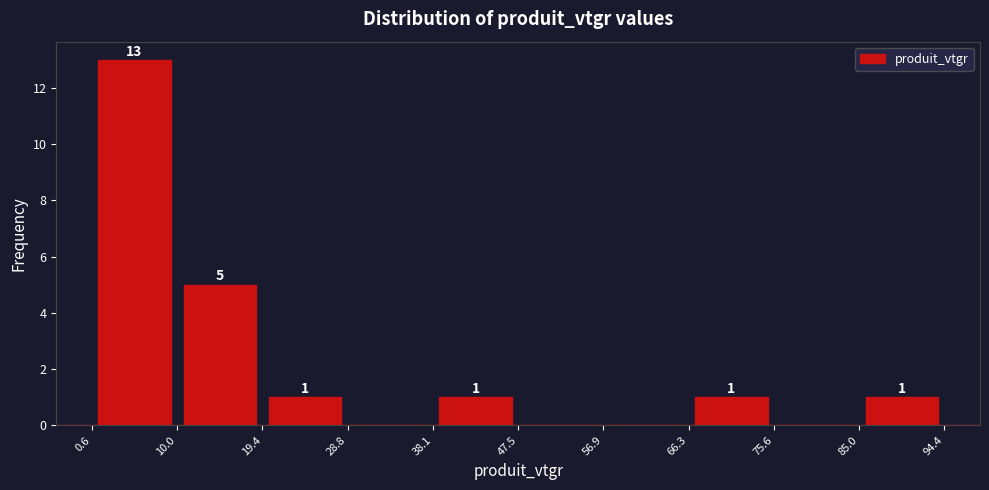

Over which range of the x-axis is the bar tallest?

0.6 to 10.0